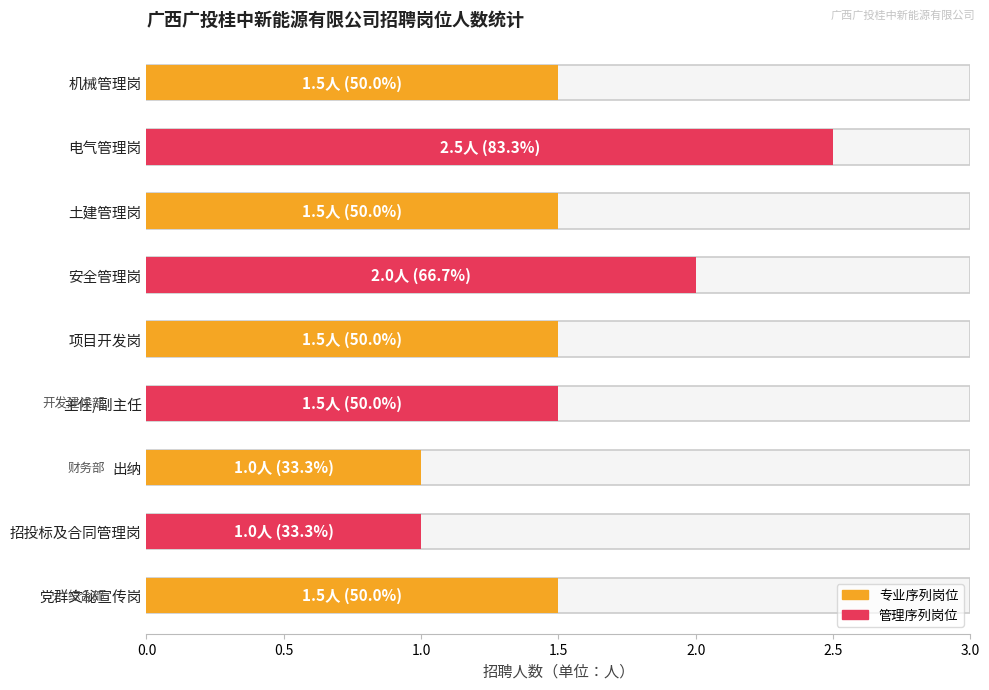

Reading left to right, list all the values displayed in this chart.

1.5	1.0	1.0	1.5	1.5	2.0	1.5	2.5	1.5